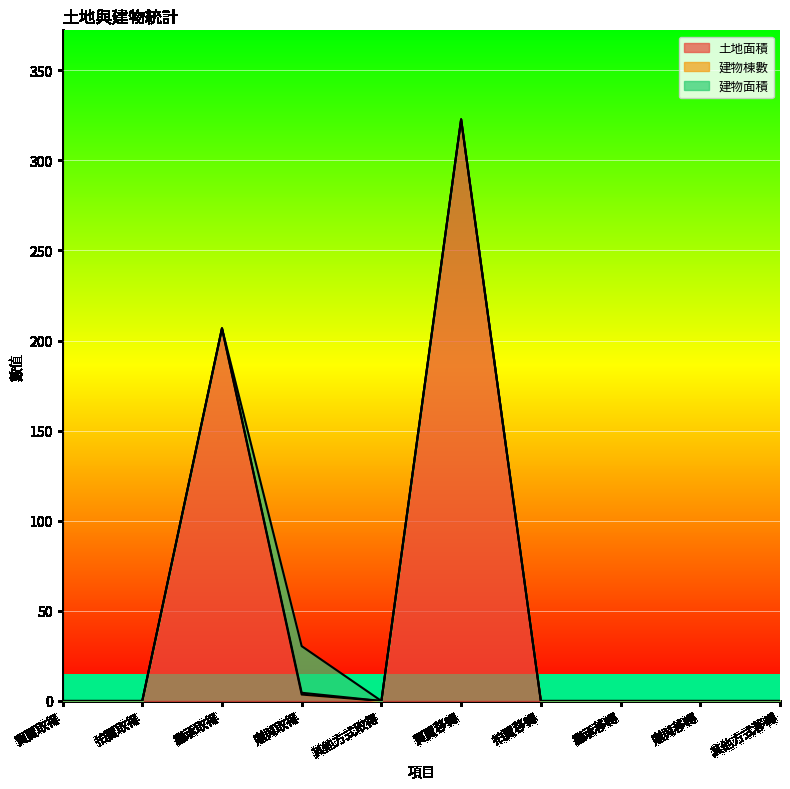

Which series has the largest total across all categories?

土地面積